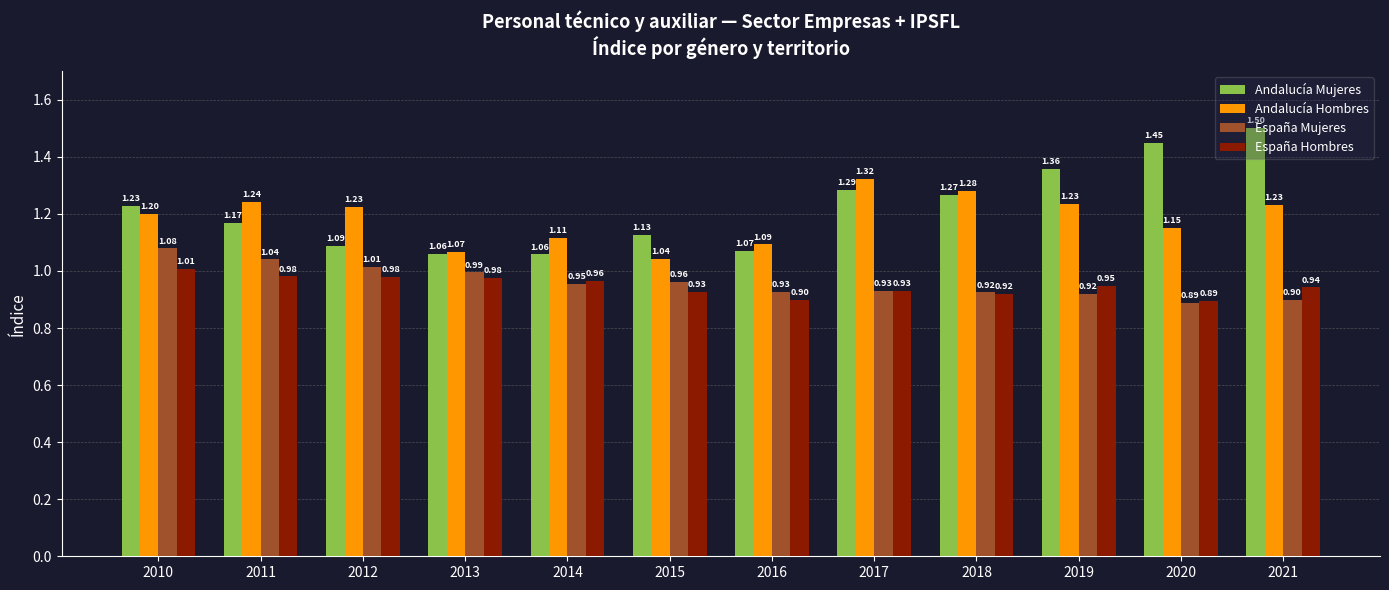

Count the number of categories in the chart.

12